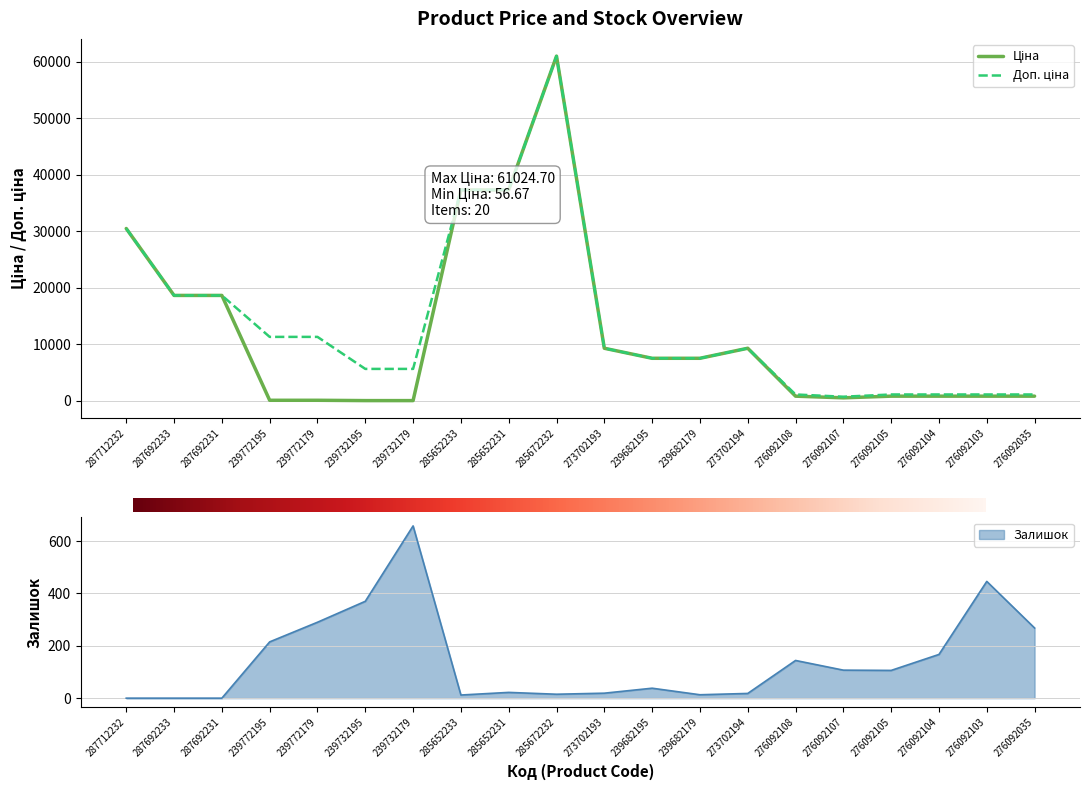

What is the value of the Ціна point at the 2nd from the left?

18671.5